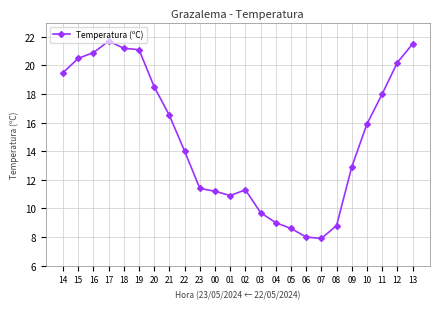

What is the value of the 8th point from the left?

16.5